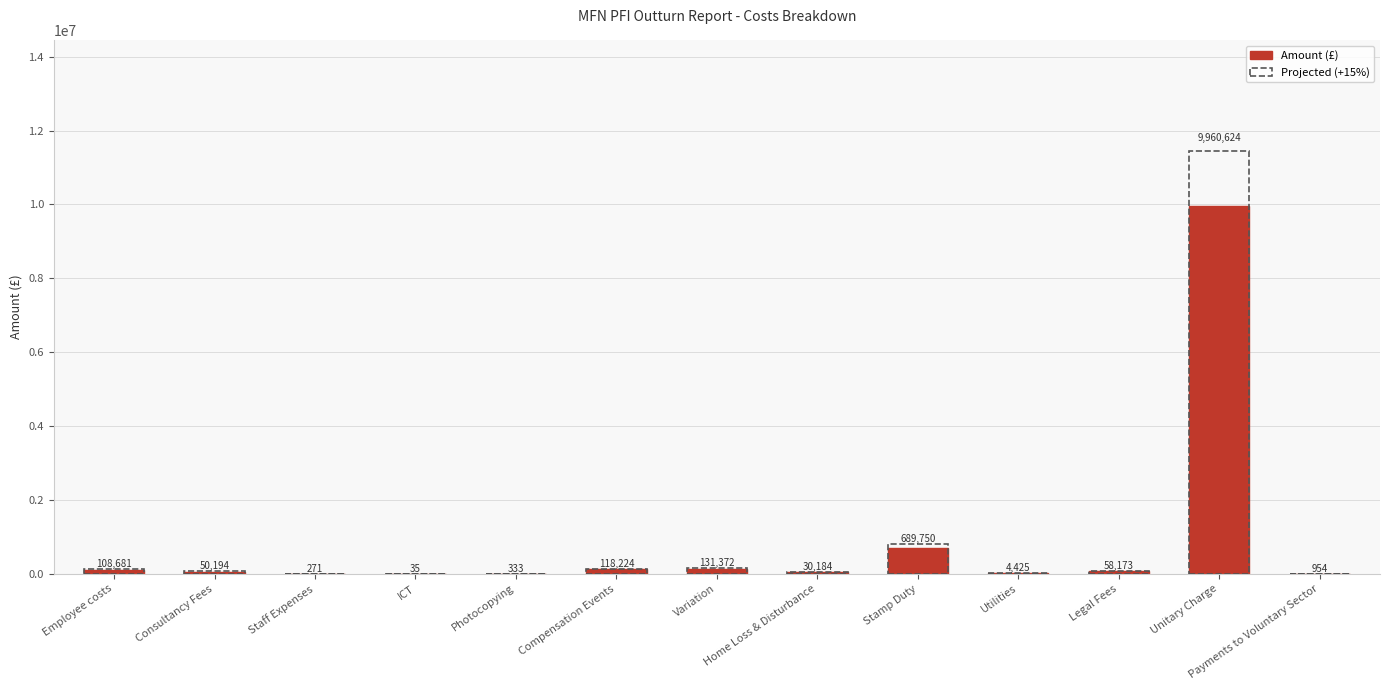

The chart shows a value of 108681.4 at Employee costs. True or false?

True